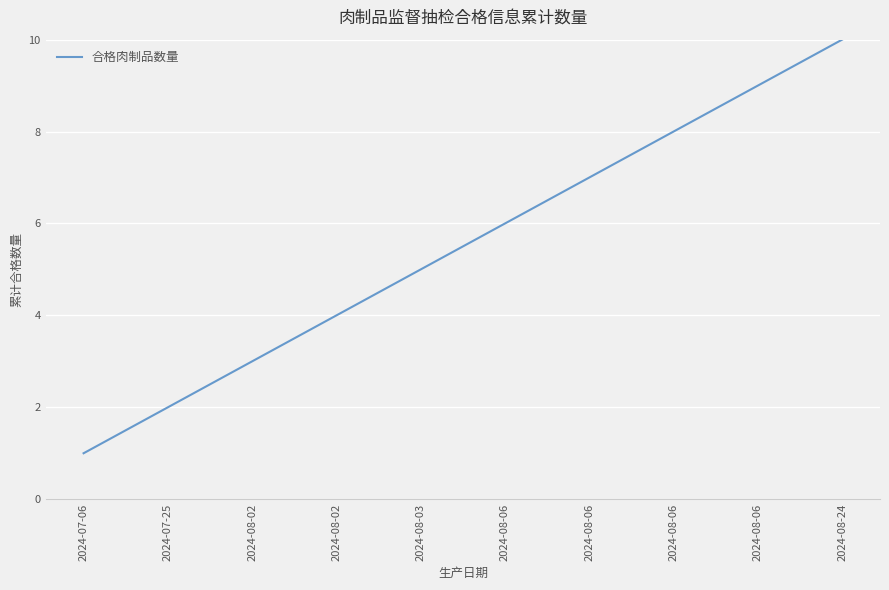

List the labels in order of value, smallest first.

2024-07-06, 2024-07-25, 2024-08-02, 2024-08-02, 2024-08-03, 2024-08-06, 2024-08-06, 2024-08-06, 2024-08-06, 2024-08-24